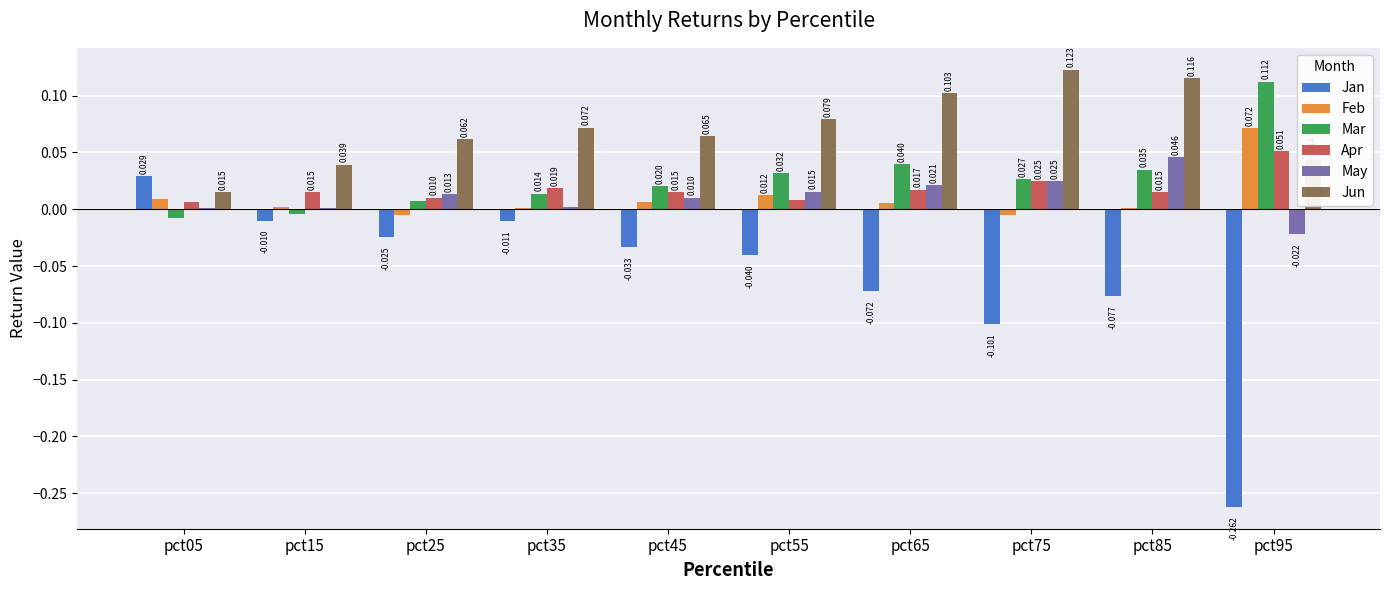

Which series has the largest total across all categories?

Jun